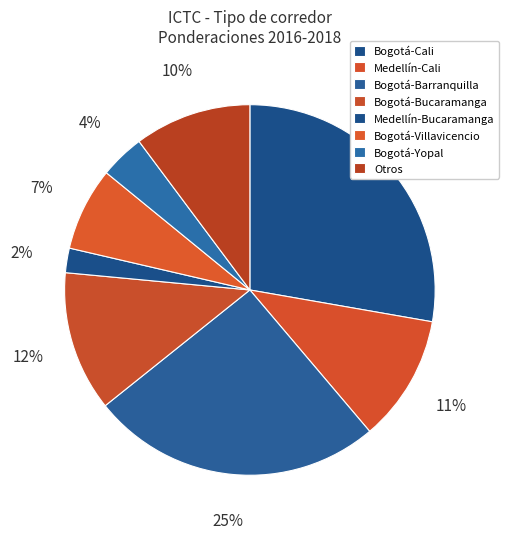

True or false: Bogotá-Villavicencio accounts for 1% of the total.

False